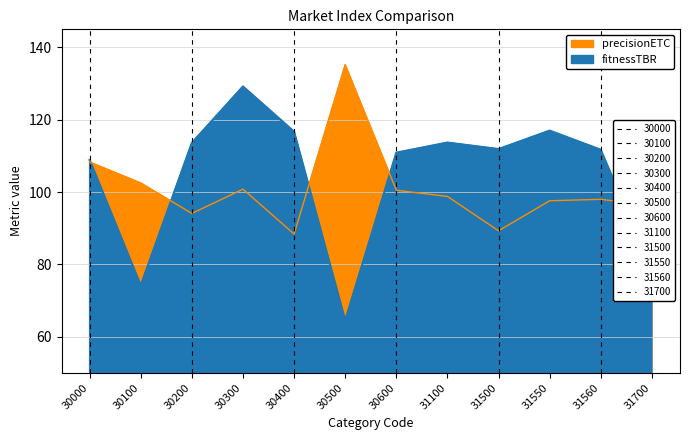

True or false: fitnessTBR and precisionETC cross at least once.

True